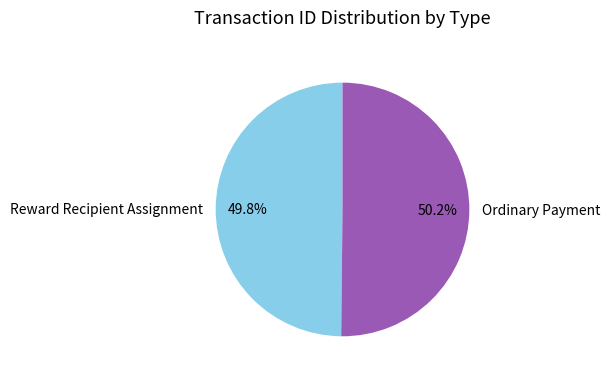

How many slices are in this pie chart?

2